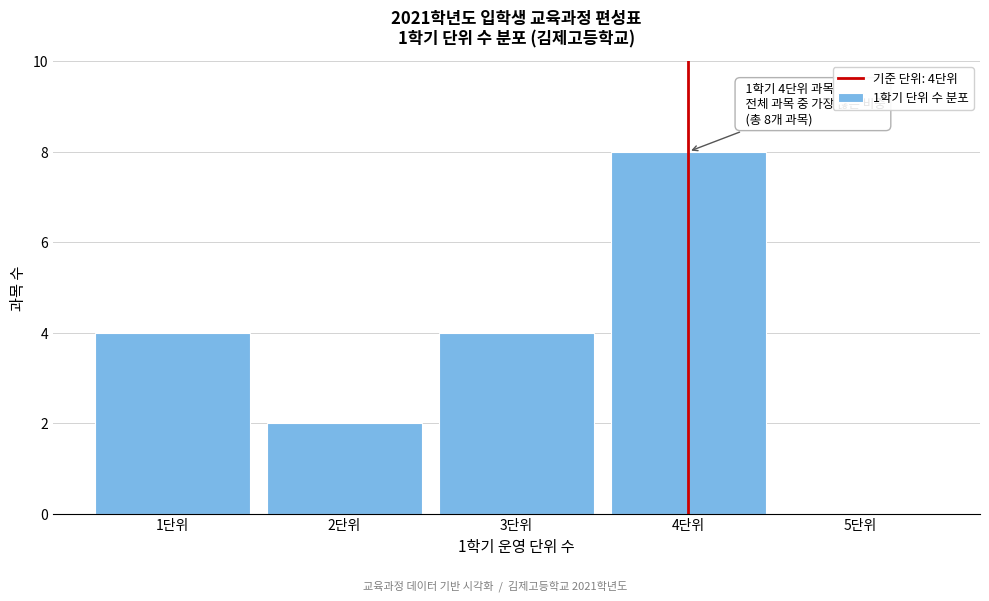

Which range on the x-axis has the tallest bar?

3.5 to 4.5